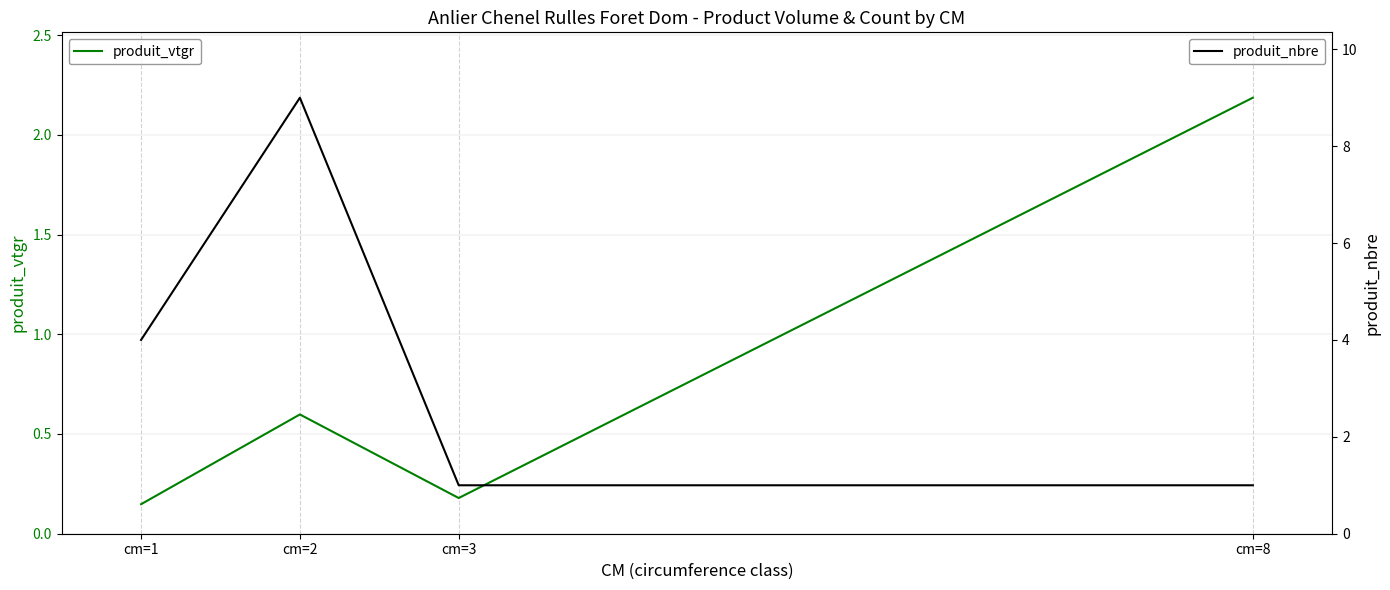

Between cm=8 and cm=3, which is larger?

cm=8